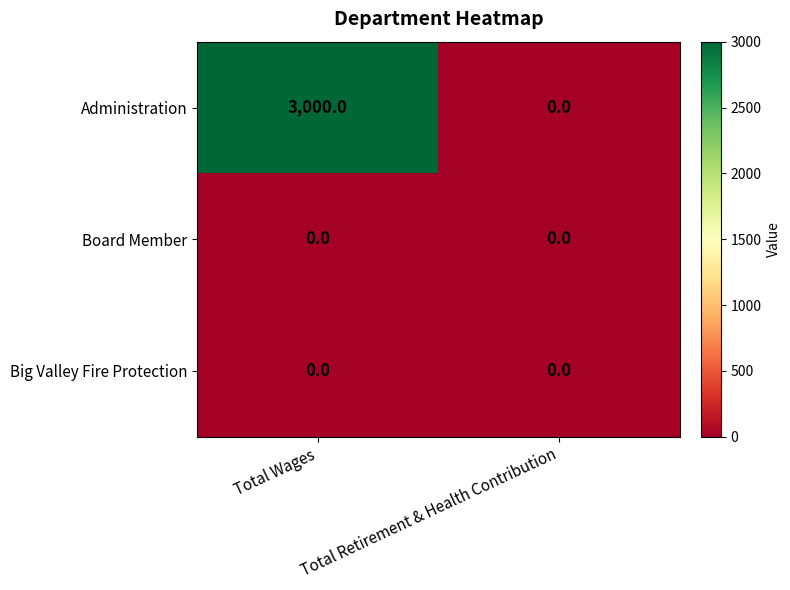

Between Total Wages and Total Retirement & Health Contribution, which series saw the biggest shift?

Administration